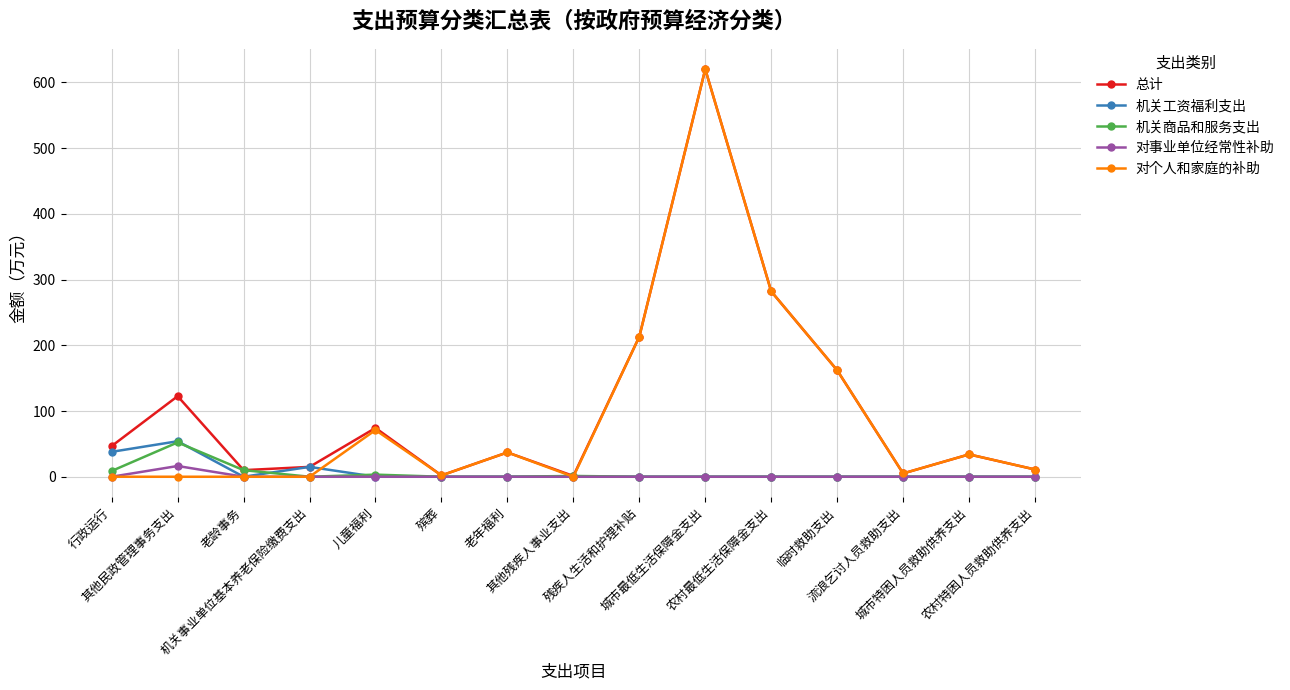

What is the maximum value shown in the chart?

620.0